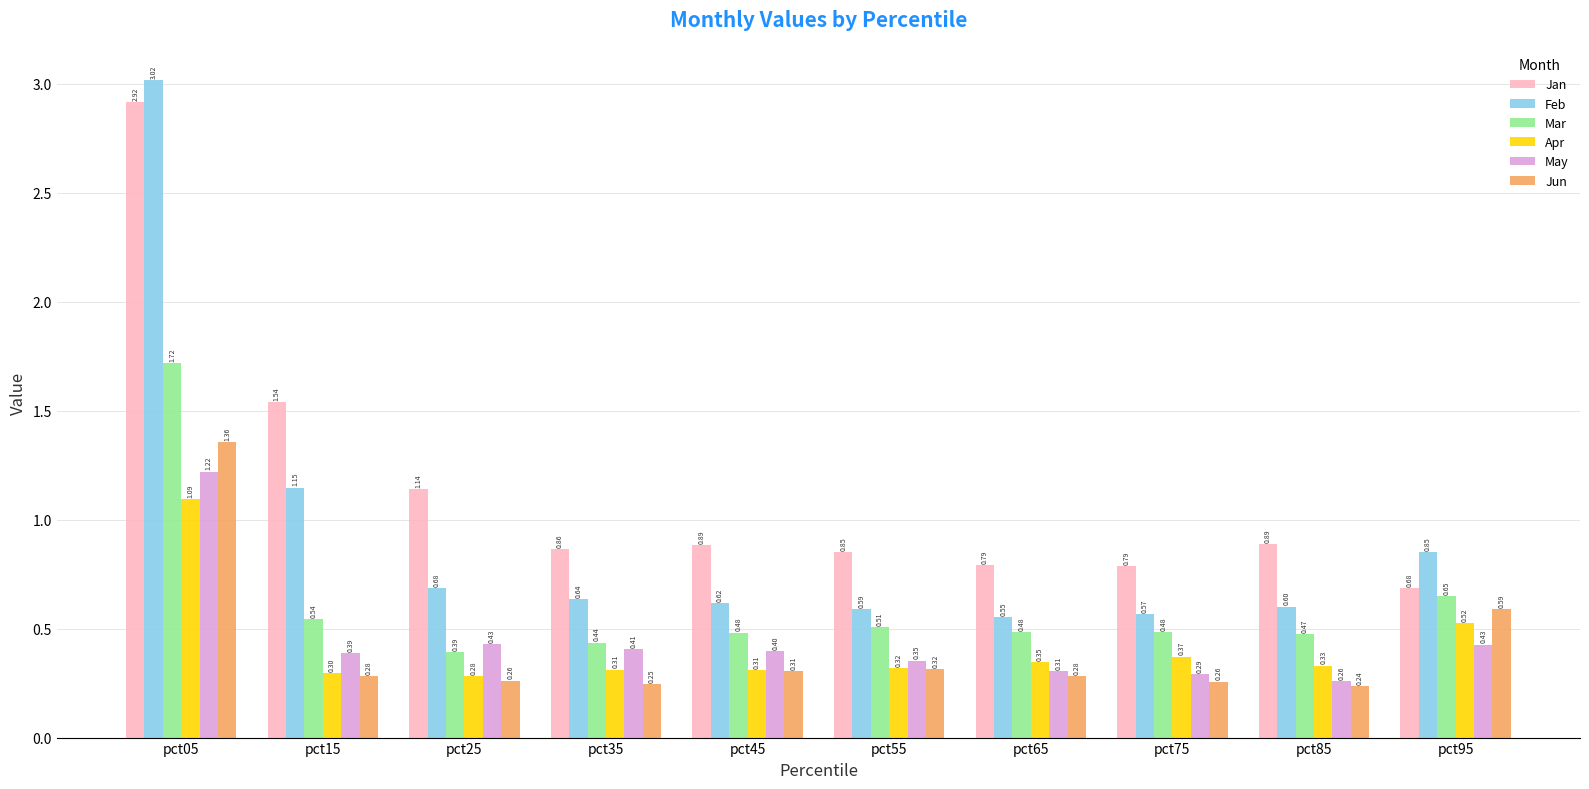

How many groups of bars are there?

10